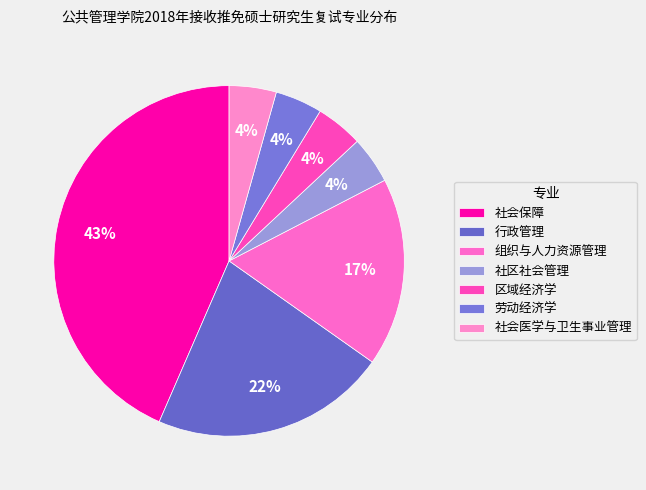

Count the number of slices in the pie.

7